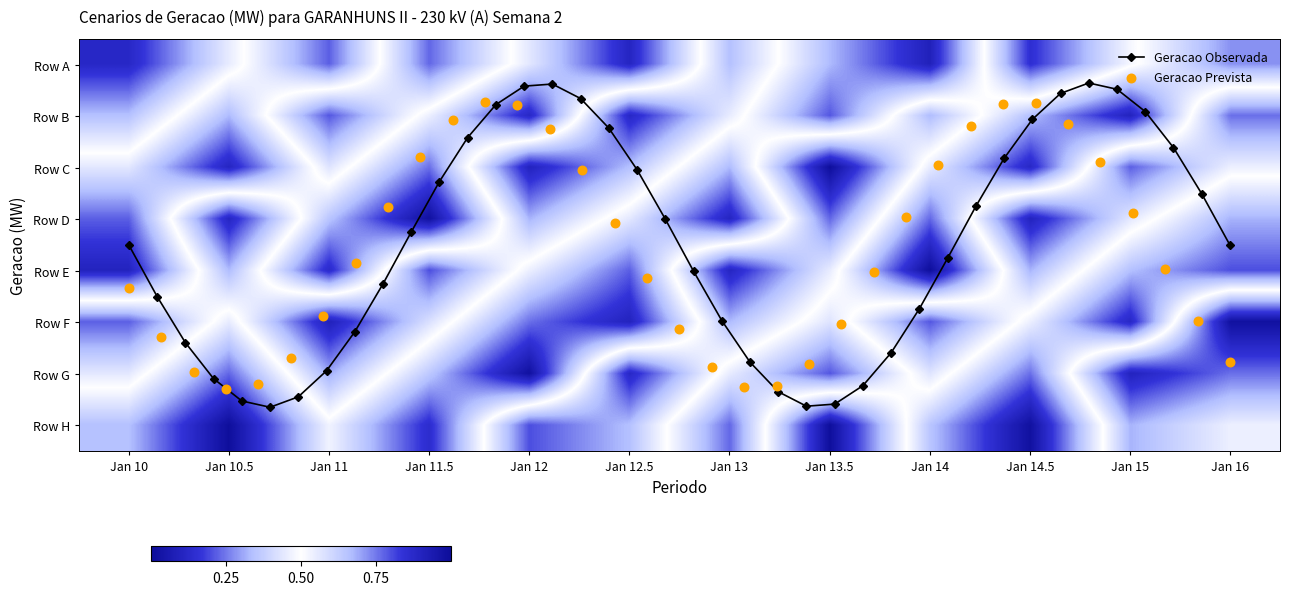

Is it true that Row D equals 0.7 at Jan 16?

True